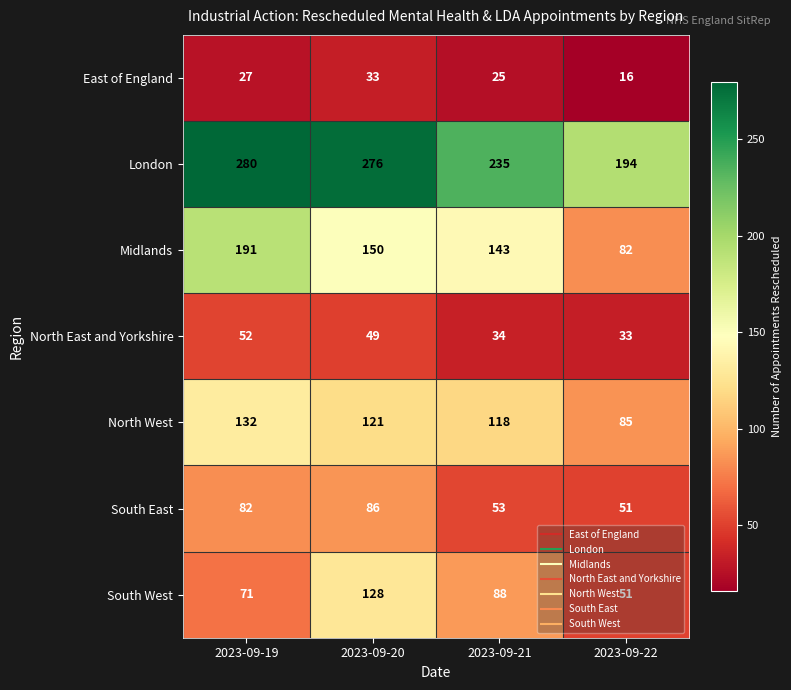

What is the approximate value of Midlands at 2023-09-21, to the nearest 10?

140